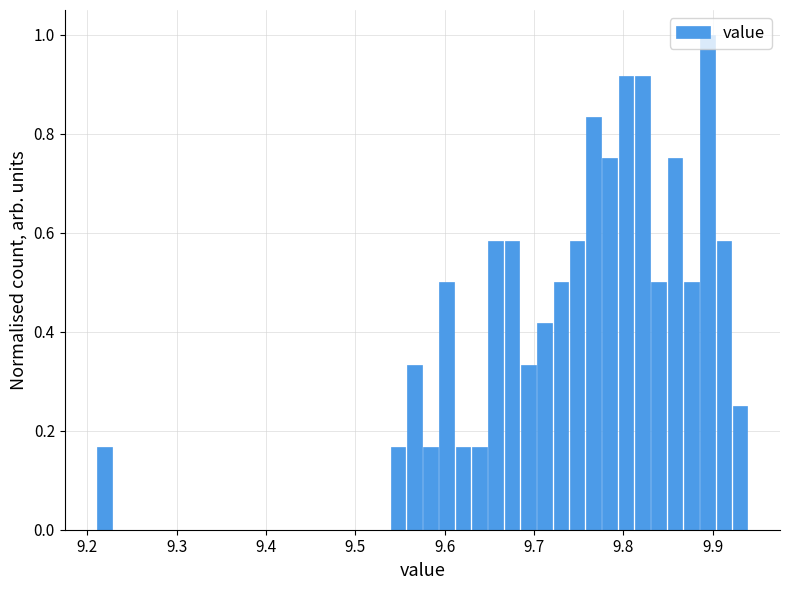

Around what value on the x-axis is the tallest bar? Give the approximate position of its centre, as read against the axis.

9.89